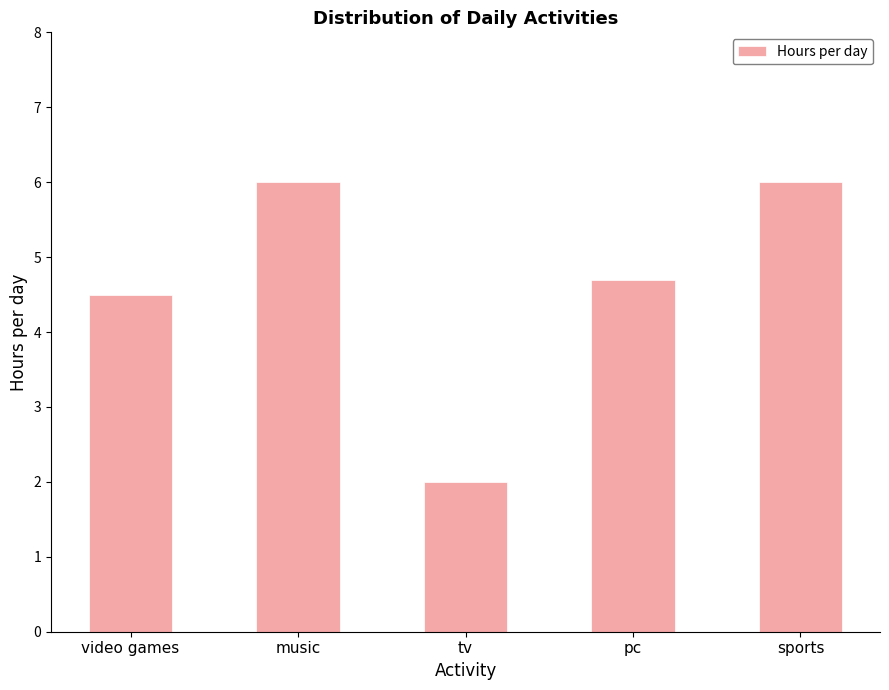

What is the label of the 3rd bar from the left?

tv